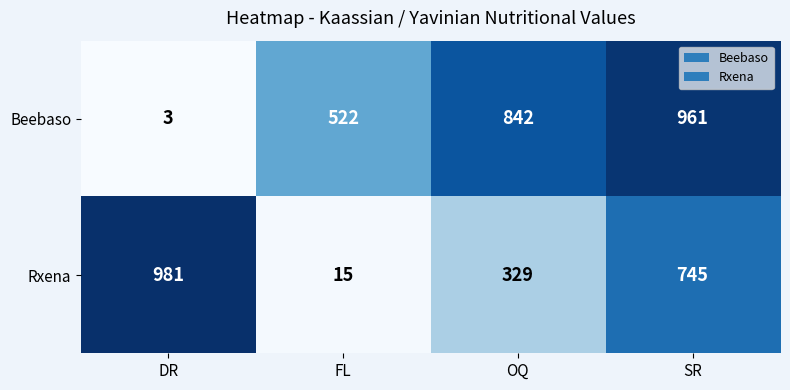

Reading right to left, list all the values displayed in this chart.

Beebaso: 961	842	522	3
Rxena: 745	329	15	981